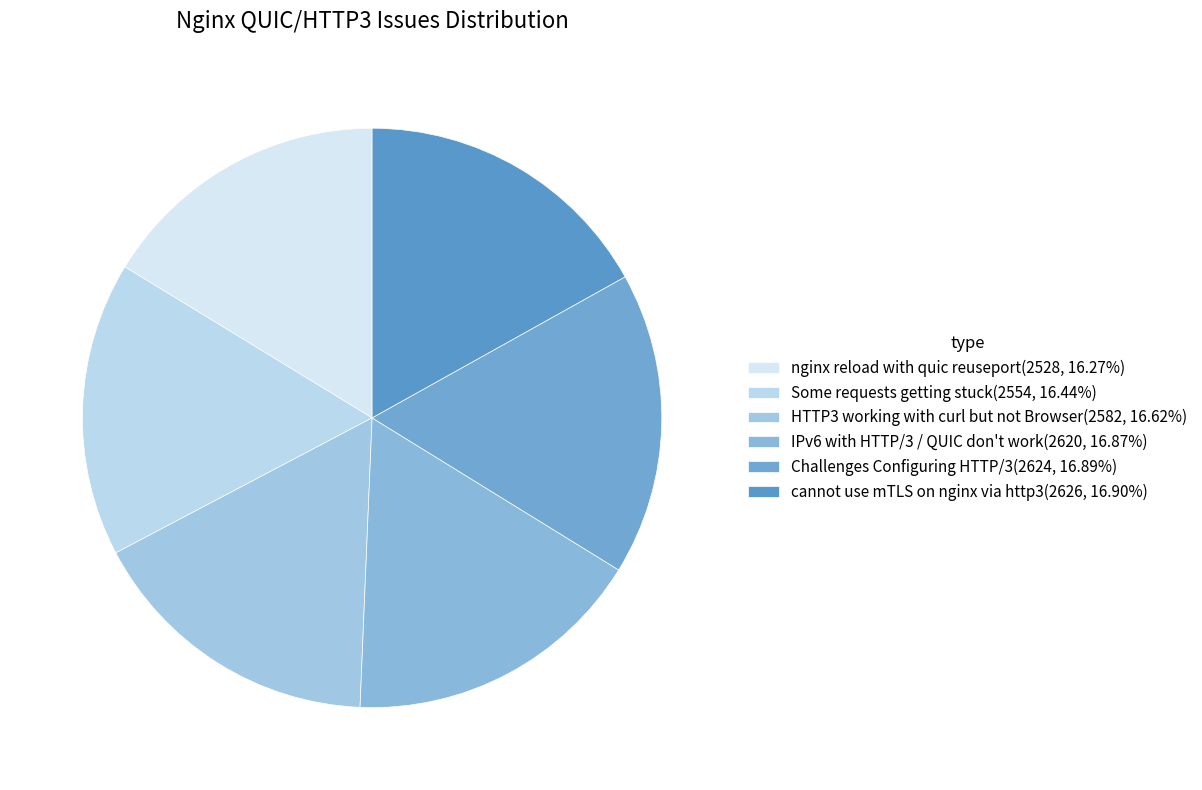

To the nearest percent, what is the difference between the largest and smallest slice percentages?

1%